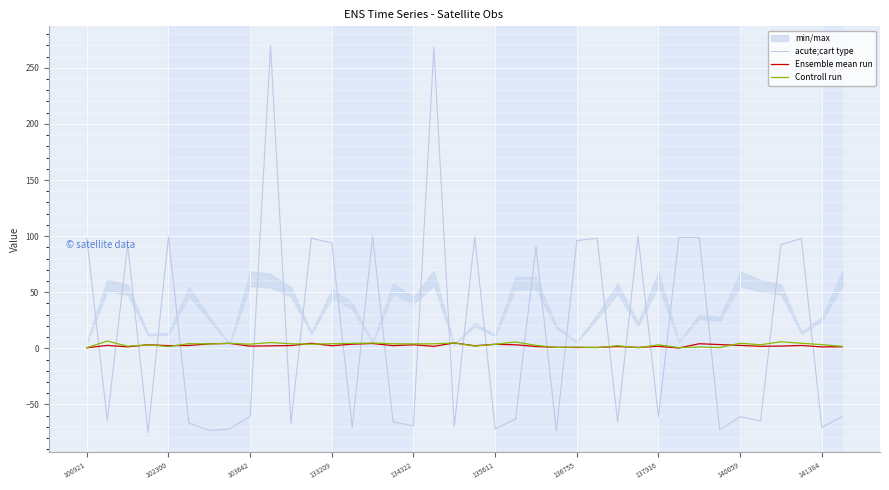

How many interior local valleys does the Controll run series have?

13